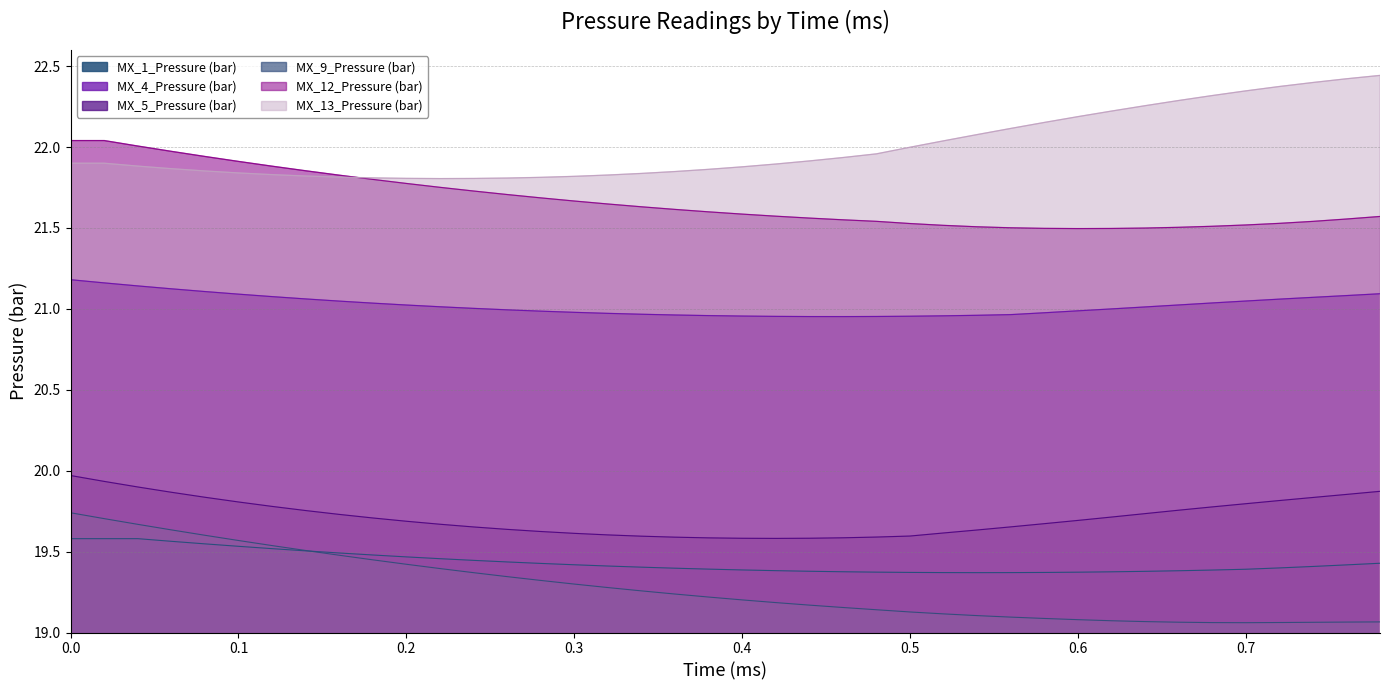

What is the label of the 17th point from the left?

0.32